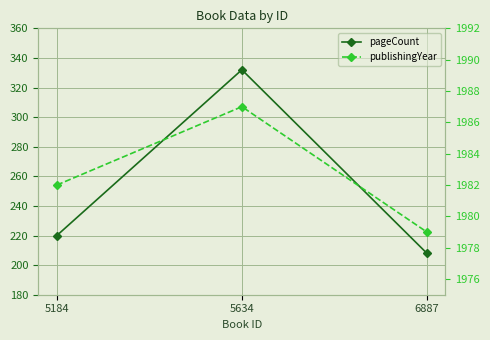

What is the approximate value of pageCount at 5634, to the nearest 50?

350